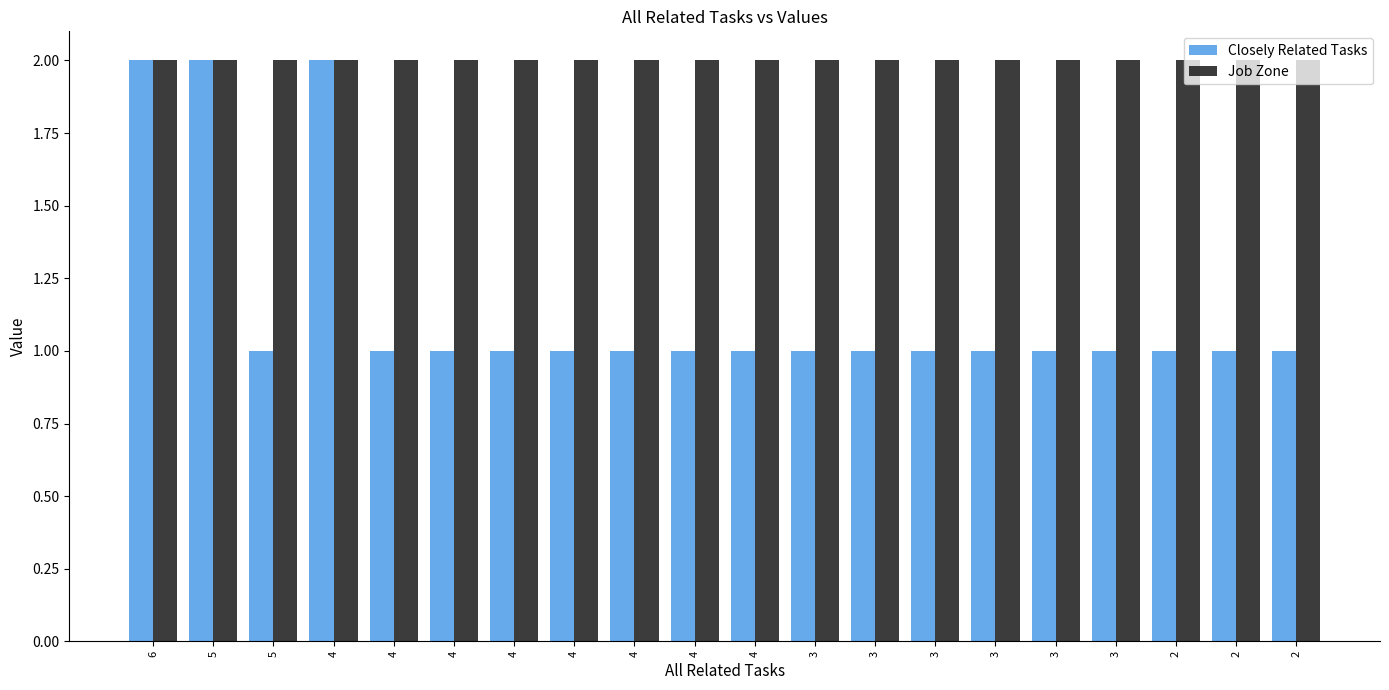

Is it true that Closely Related Tasks equals 1 at 3?

True